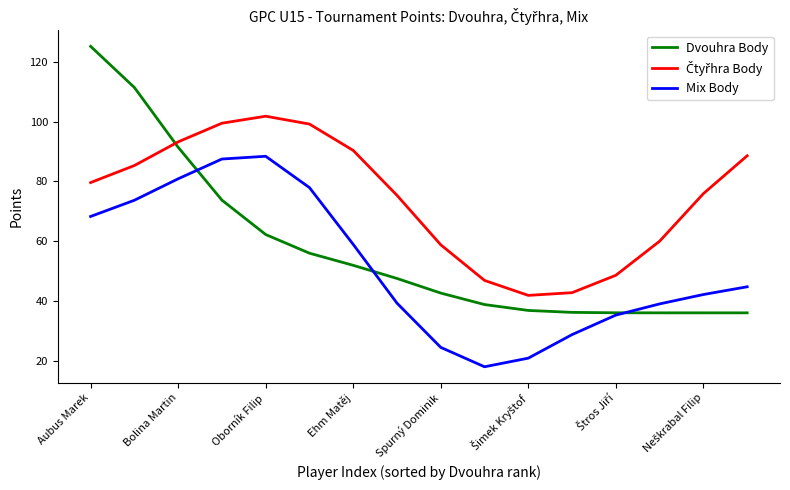

Which series has the largest range (max minus min)?

Dvouhra Body